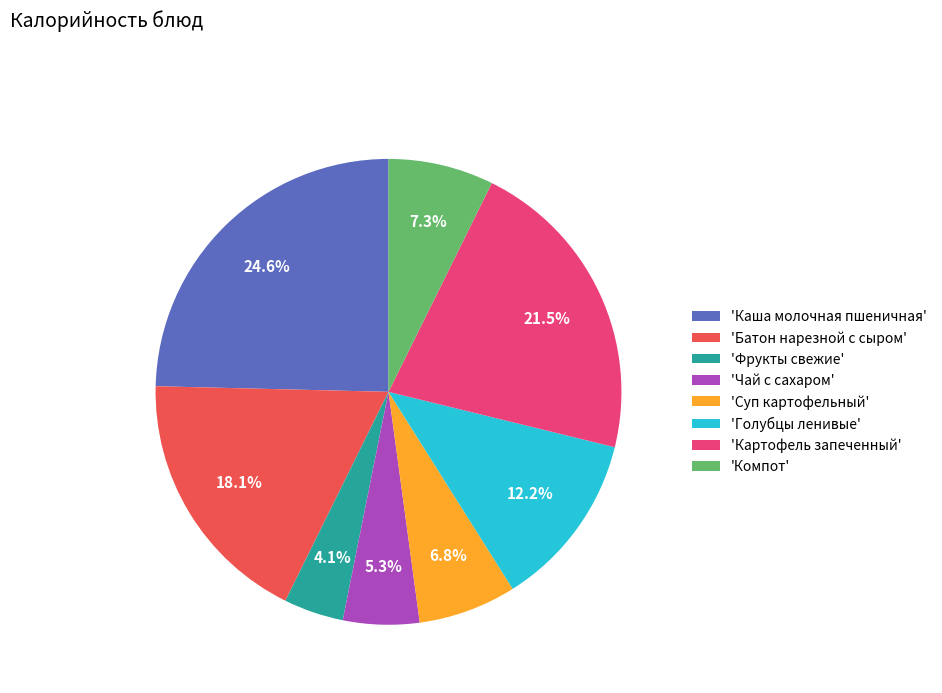

Is there a majority slice in this chart?

No